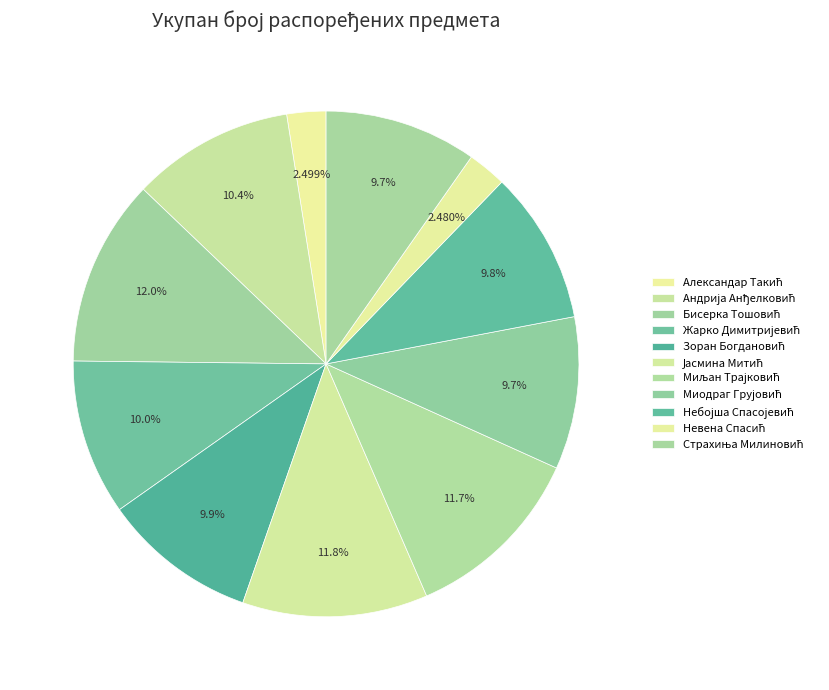

Which has a higher value, Небојша Спасојевић or Миодраг Грујовић?

Небојша Спасојевић